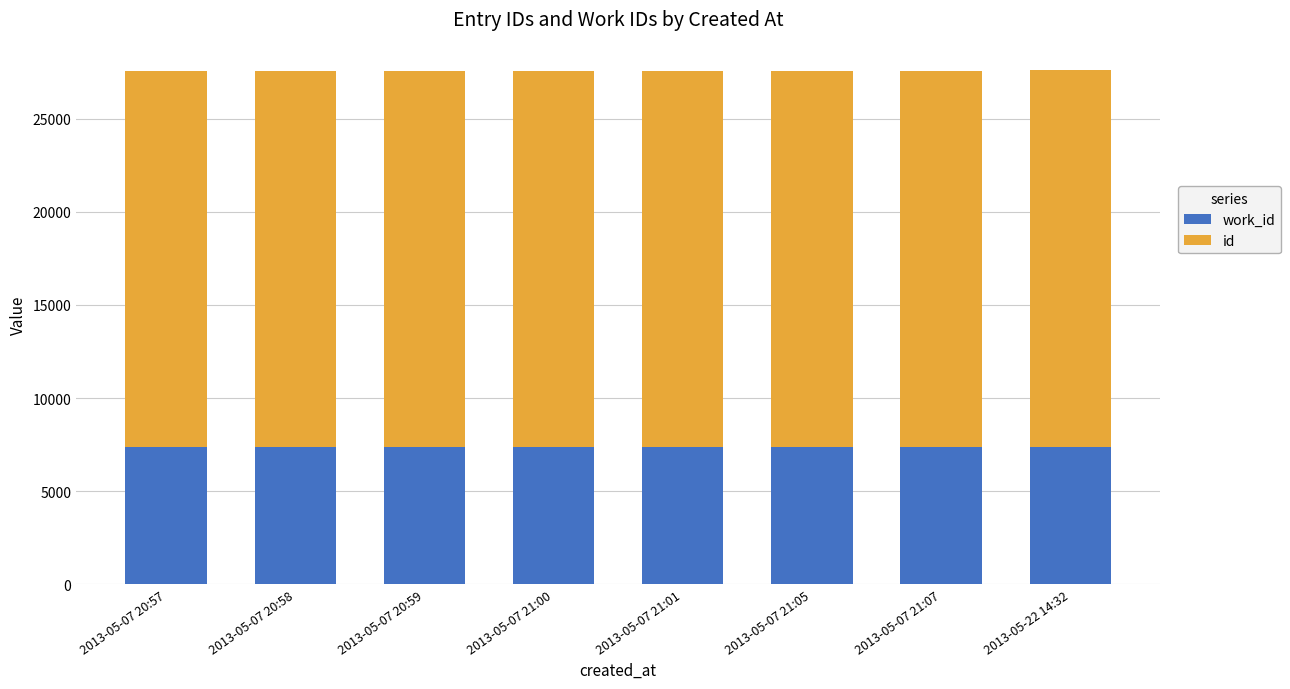

What are all the series names shown in the legend?

work_id, id